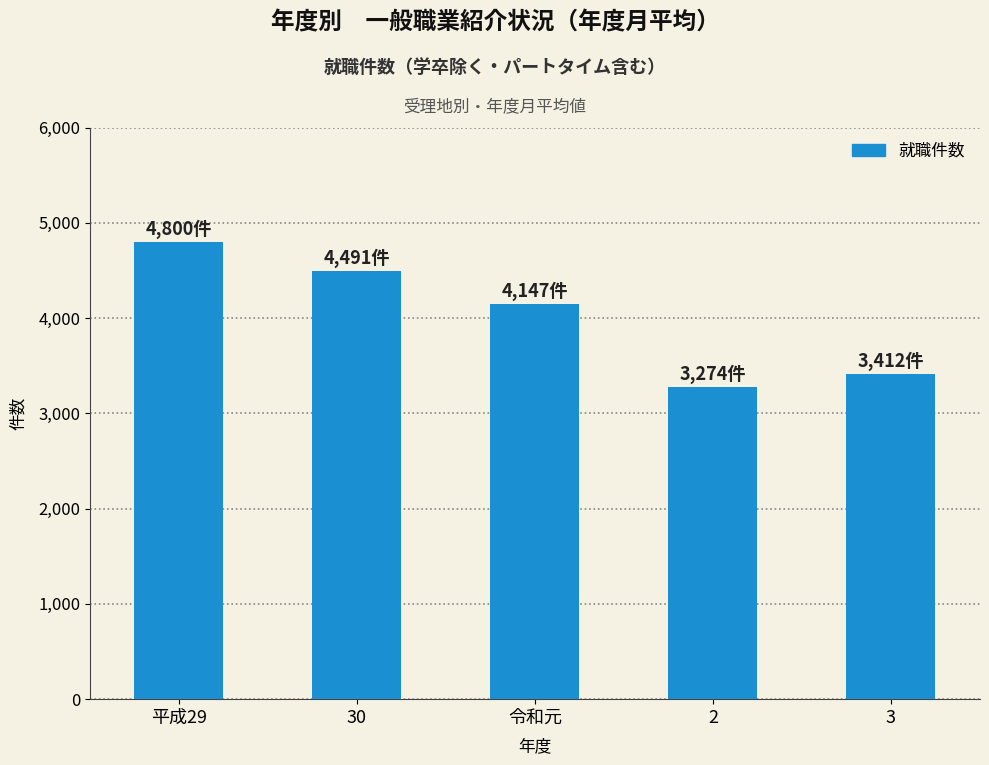

What is the minimum value shown in the chart?

3274